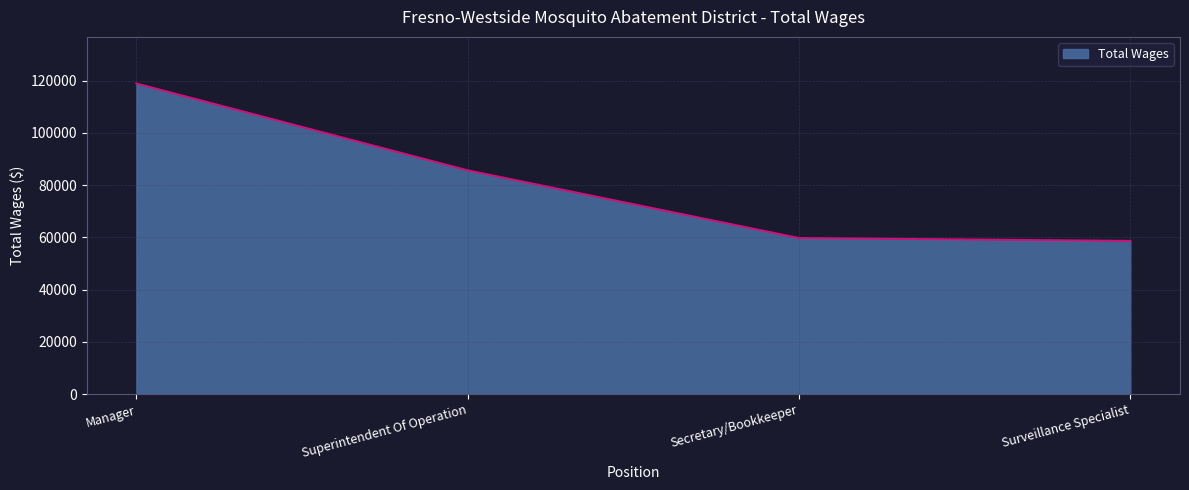

Reading right to left, transcribe all the data shown in this chart.

Surveillance Specialist=58664	Secretary/Bookkeeper=59760	Superintendent Of Operation=85662	Manager=118894